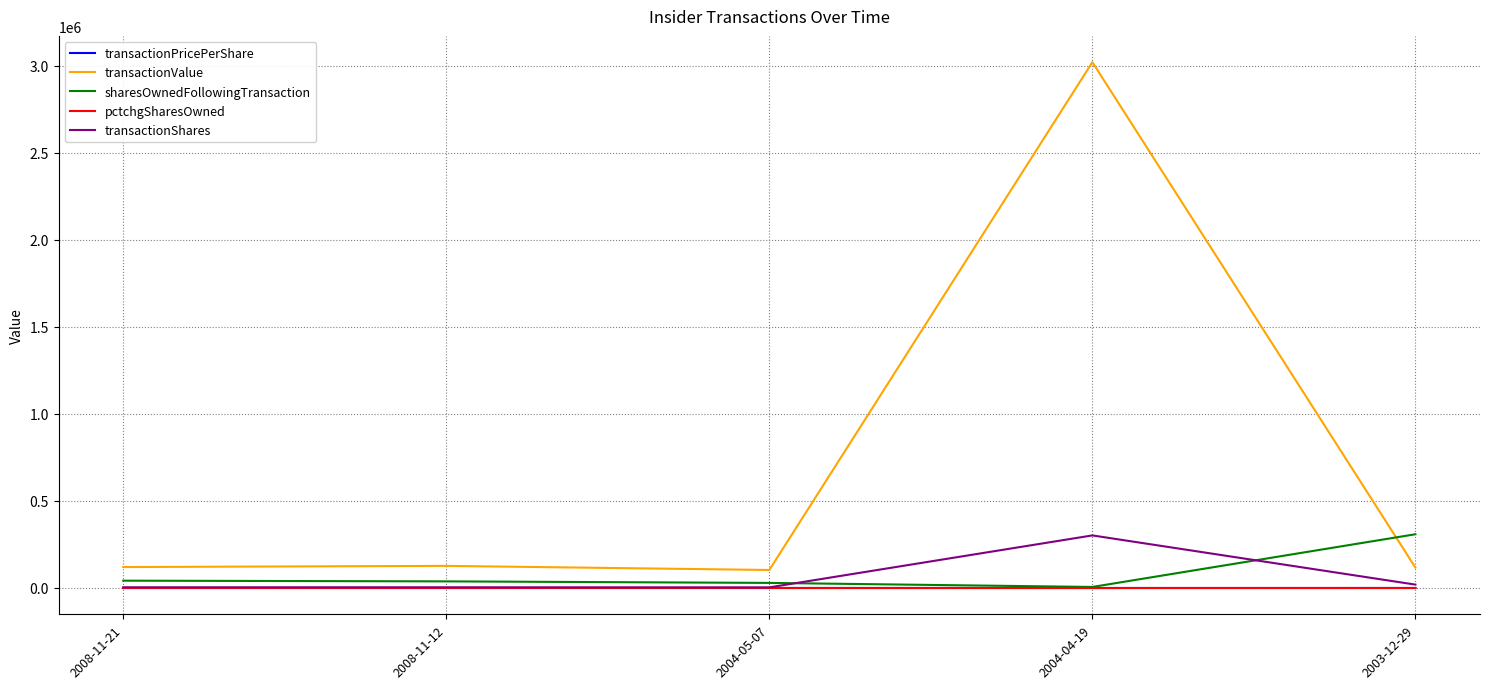

What is the maximum value for transactionValue?

3020300.0